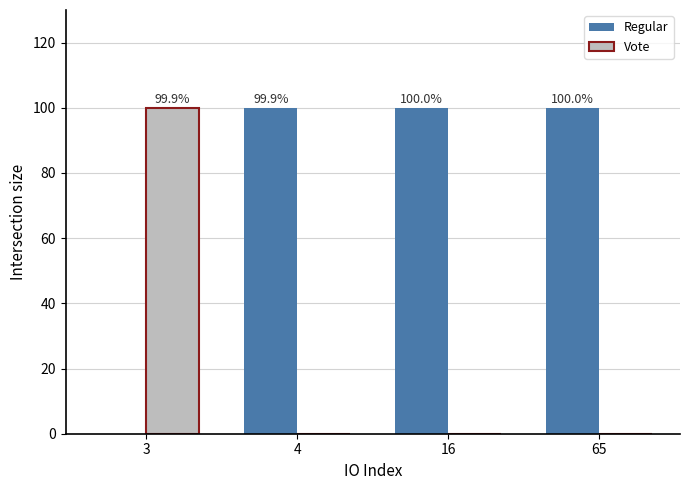

What is the maximum value shown in the chart?

100.0